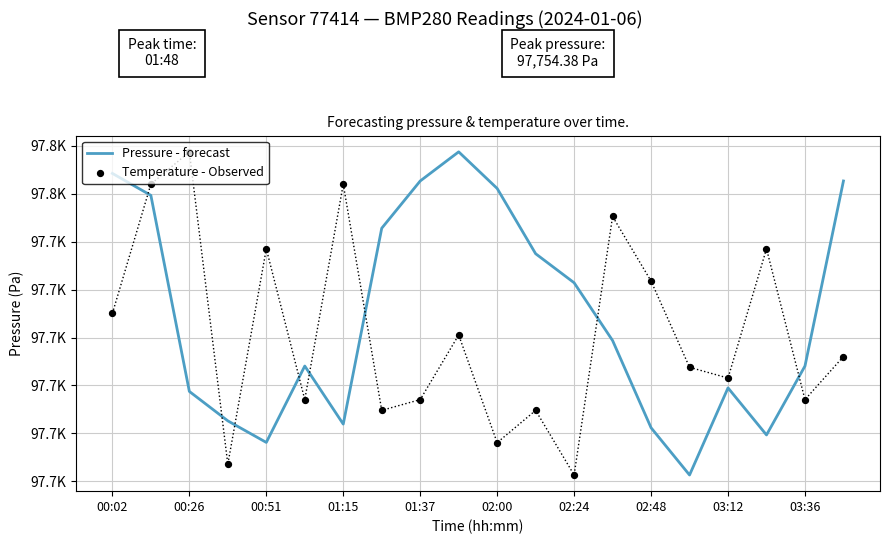

At how many categories does at least one series exceed 97749?

8